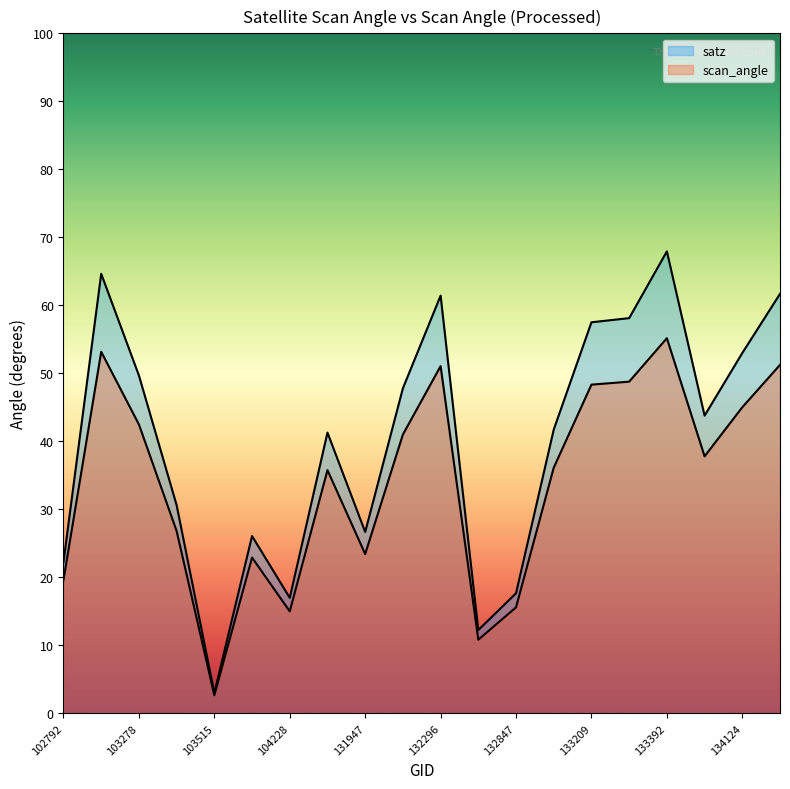

Which series has the largest total across all categories?

satz